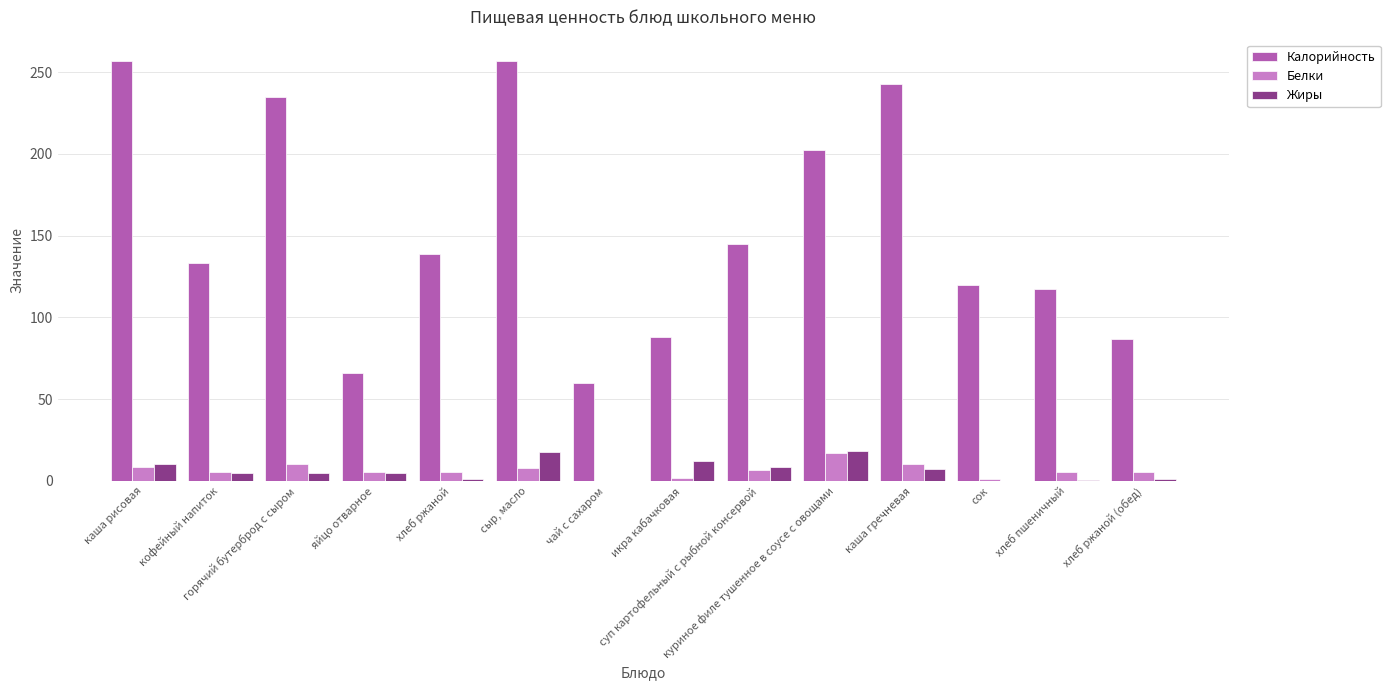

What is the sum of all Белки values?

91.0